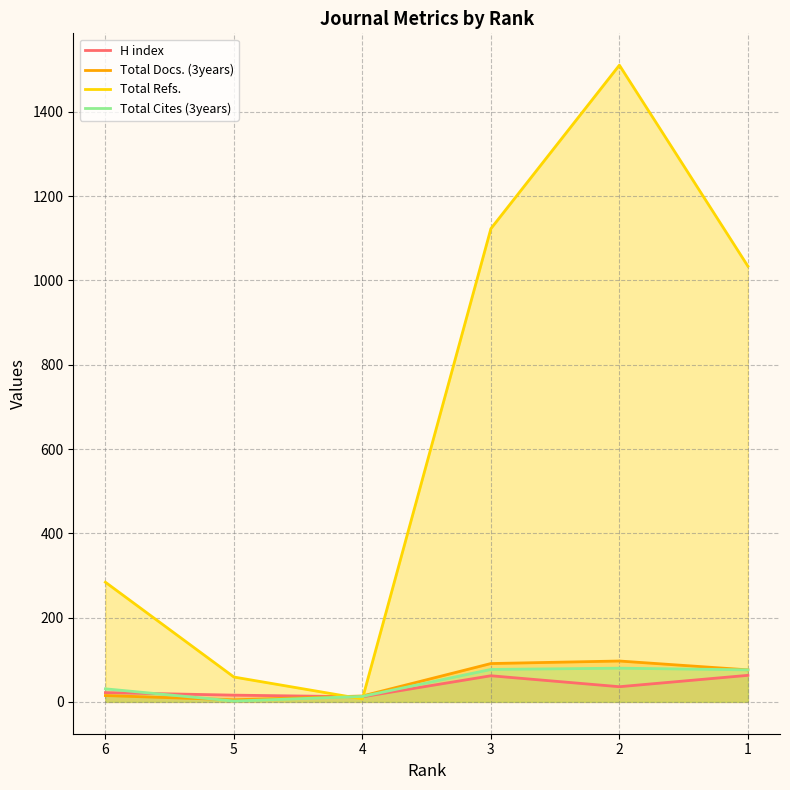

Which series has the widest spread of values?

Total Refs.